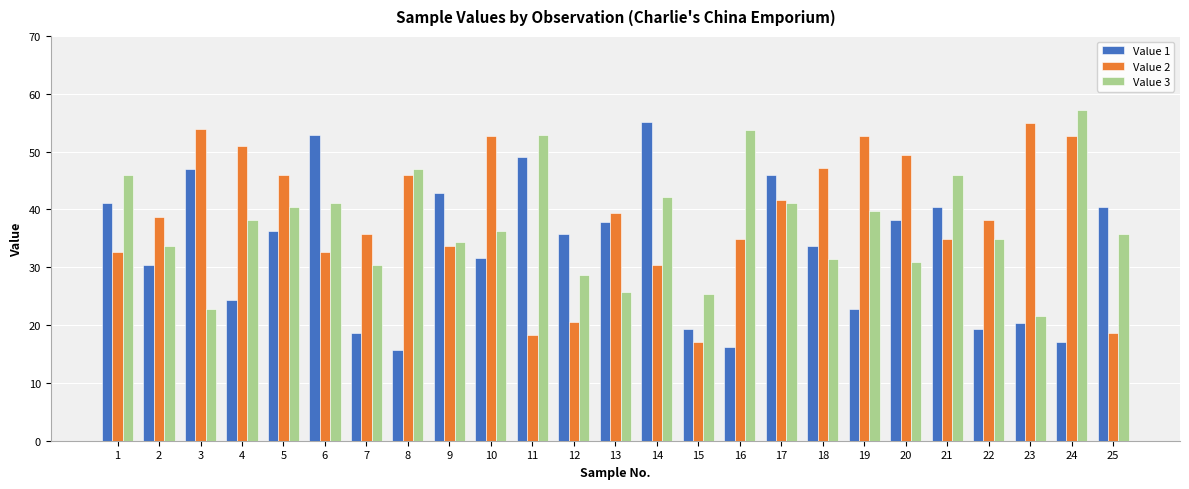

What is the difference between the Value 1 values at 1 and 7?

22.4